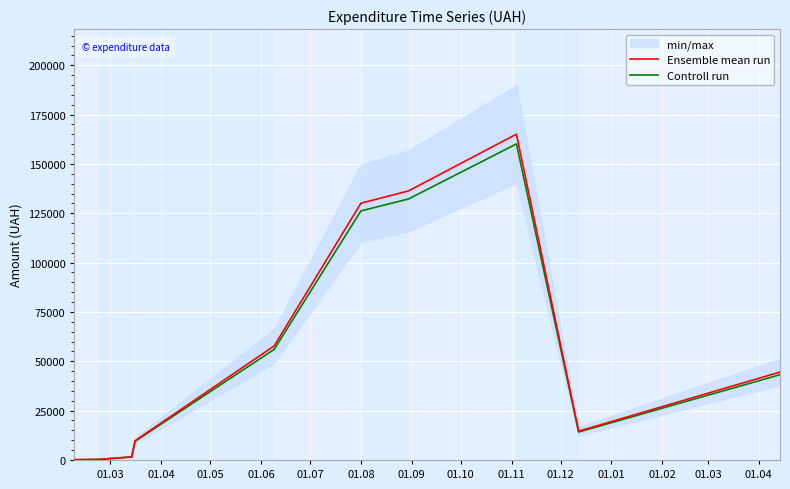

At how many categories does at least one series exceed 127881?

3